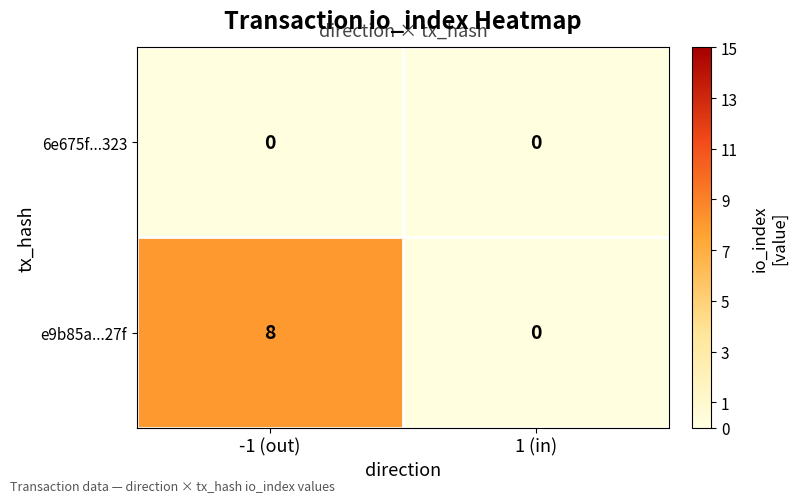

Reading right to left, list all the values displayed in this chart.

6e675f...323: 1 (in)=0	-1 (out)=0
e9b85a...27f: 1 (in)=0	-1 (out)=8